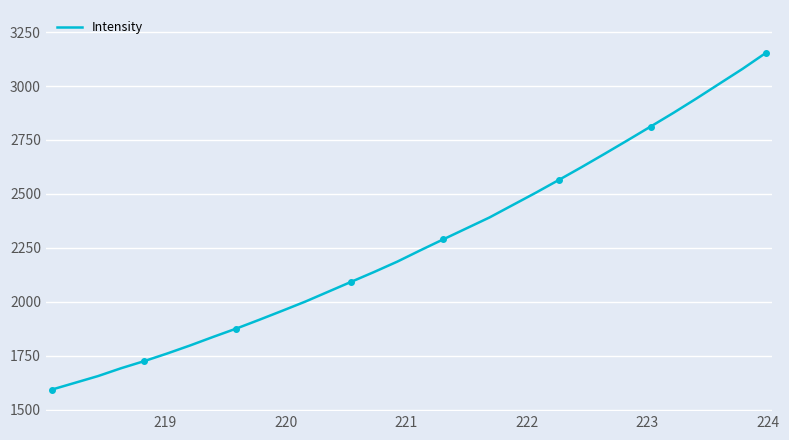

Is this an area chart (filled region under the line)?

No